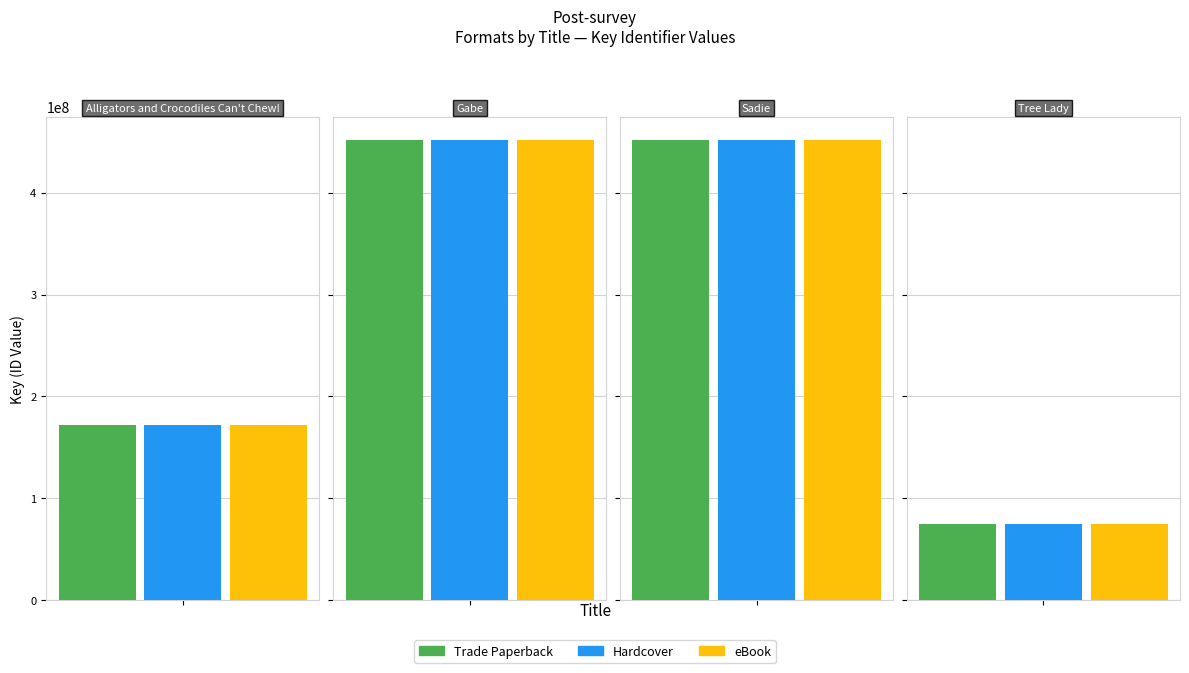

Where is Hardcover nearest to the value 263334668?

Alligators and Crocodiles Can't Chew!